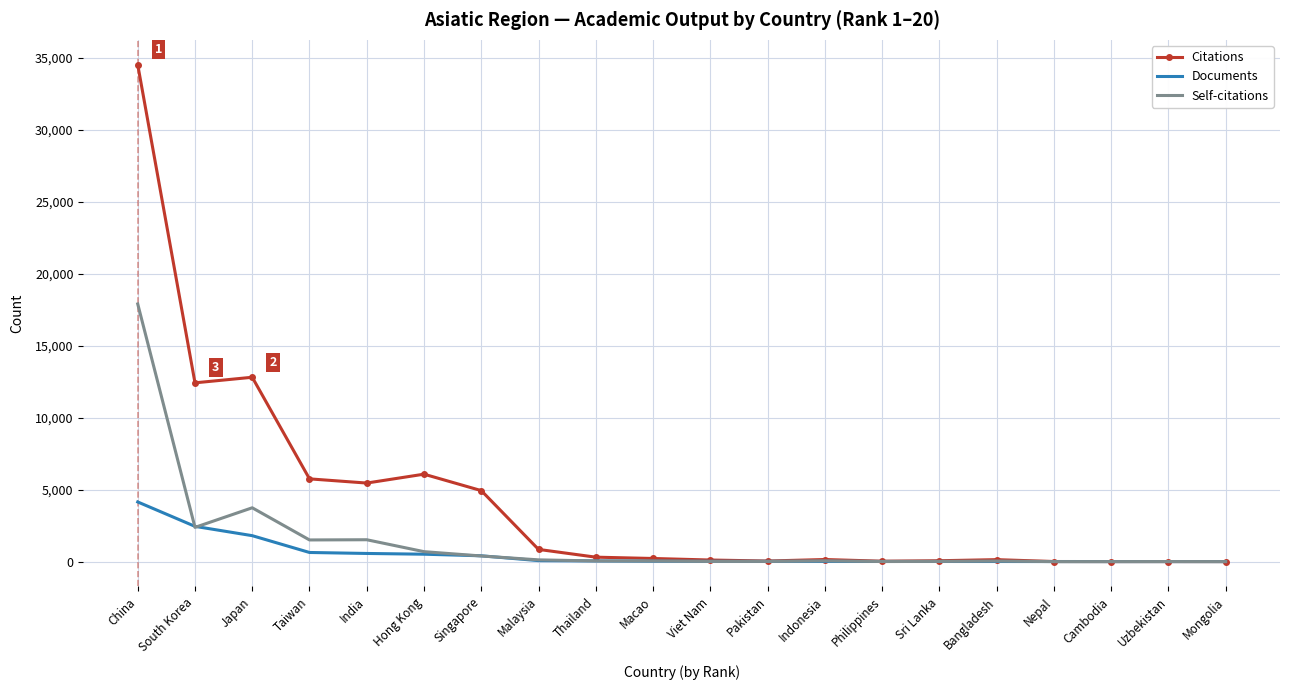

At which category is the sum across all series the highest?

China